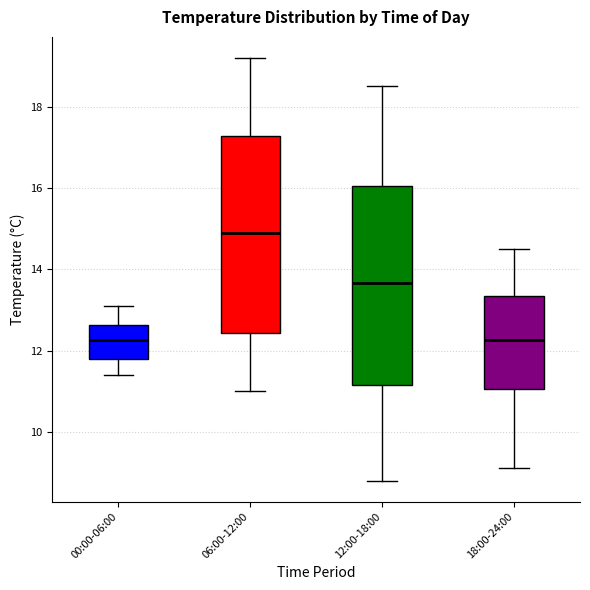

Where does the upper whisker of the box for 06:00-12:00 end on the y-axis? The values are not printed on the chart, so give them approximately, as read against the axis.

19.2